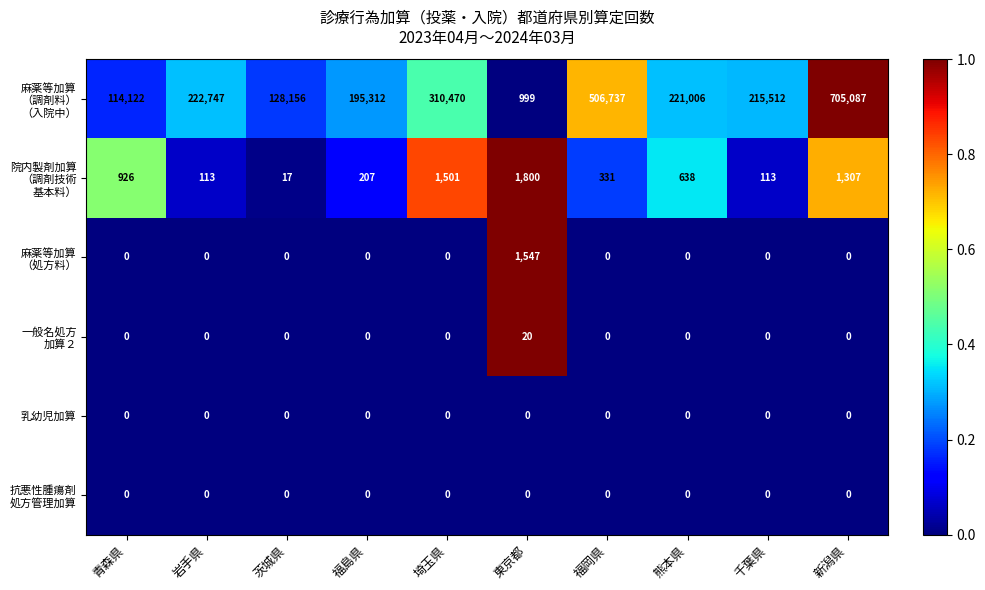

At how many categories does at least one series exceed 209477?

6